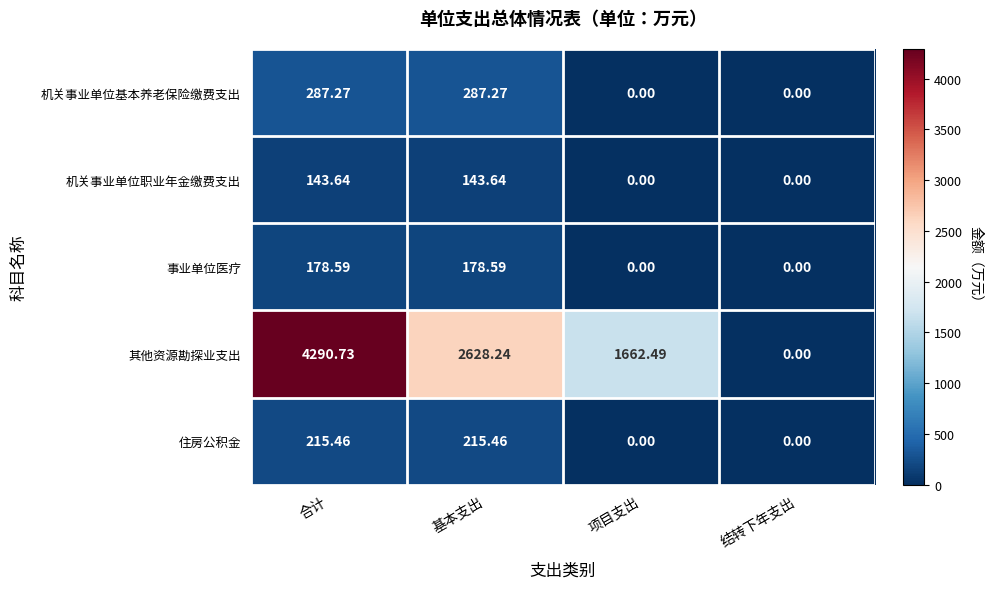

At which category is the sum across all series the highest?

合计